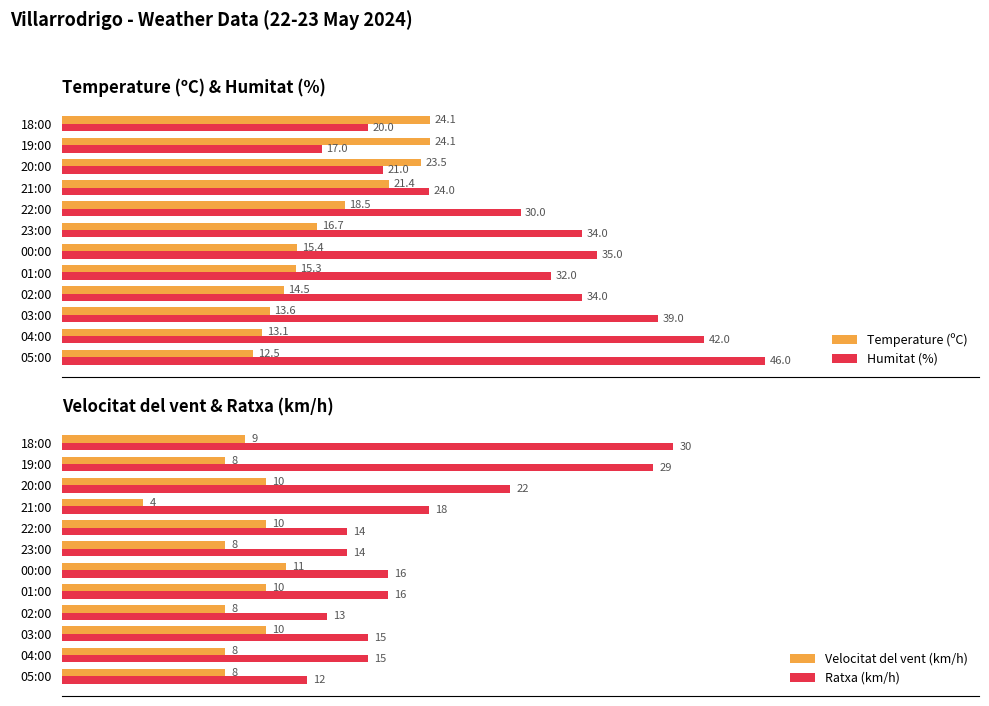

List the series in order of their peak value, highest first.

Humitat (%), Ratxa (km/h), Temperature (ºC), Velocitat del vent (km/h)